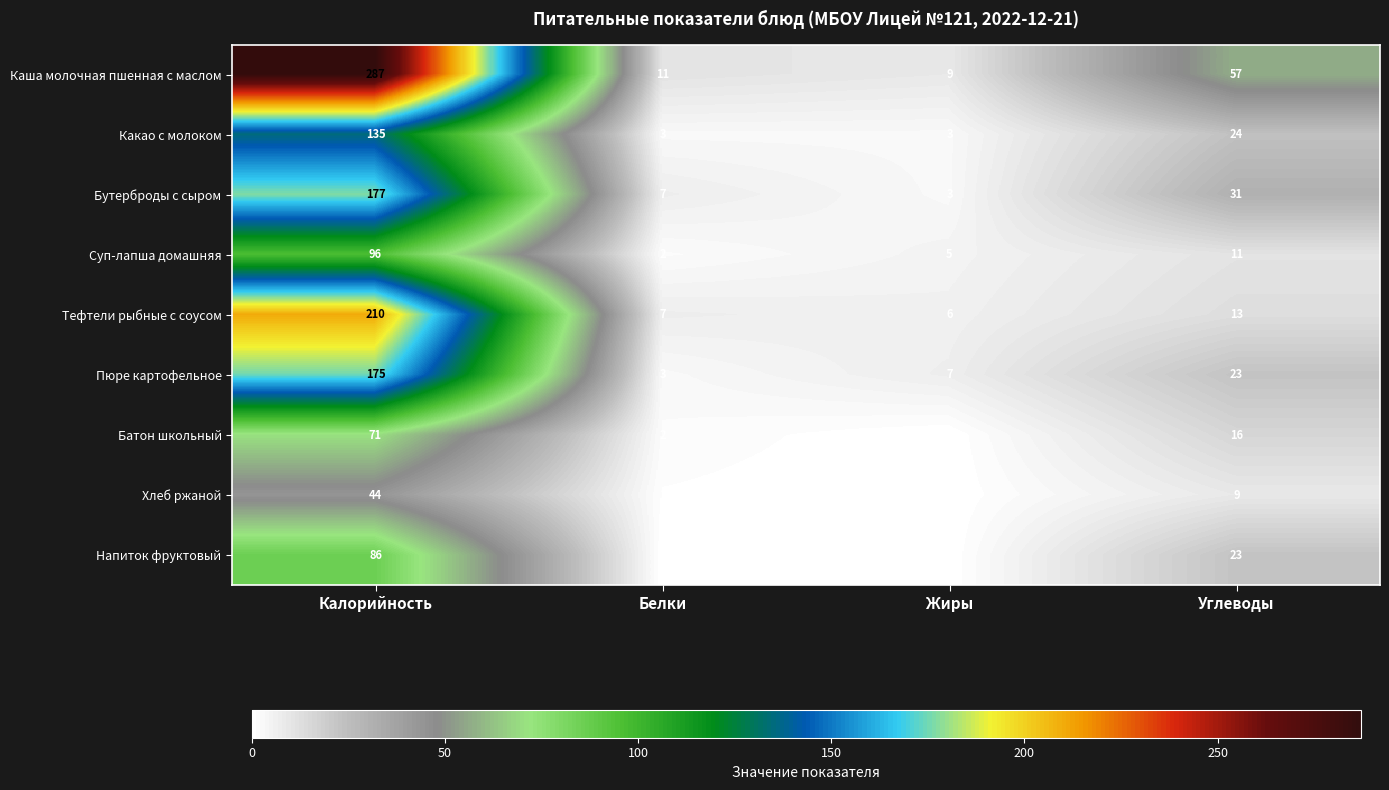

Count the number of categories in the chart.

4